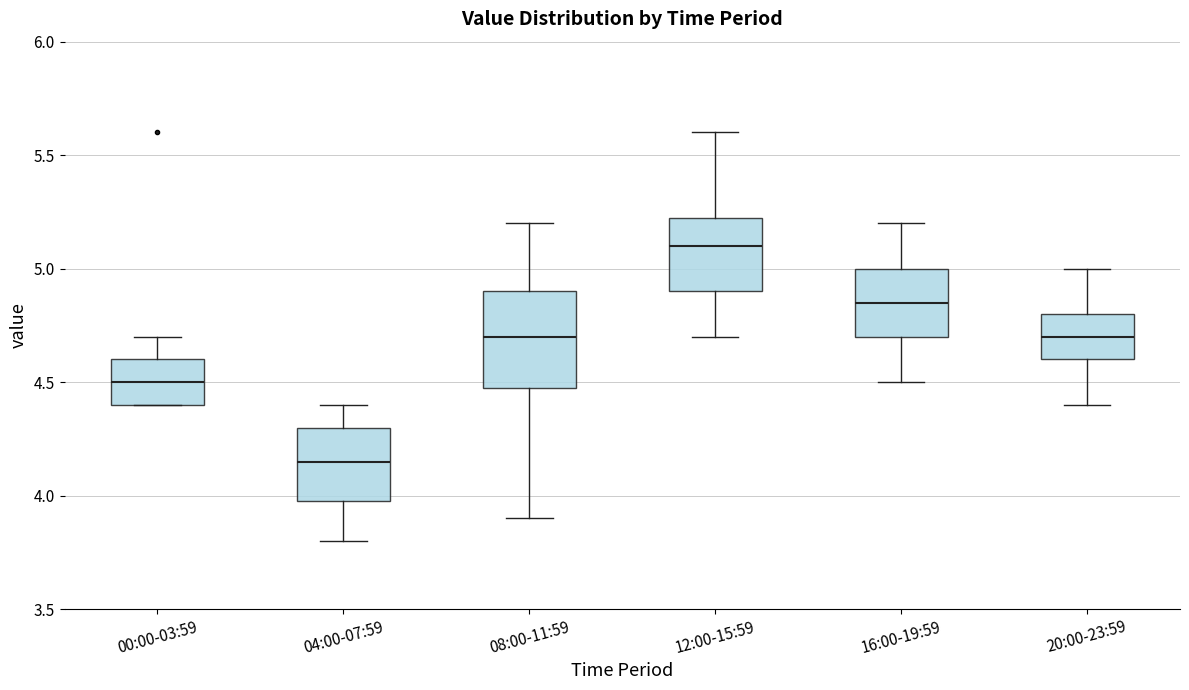

Which box has the lowest median line?

04:00-07:59